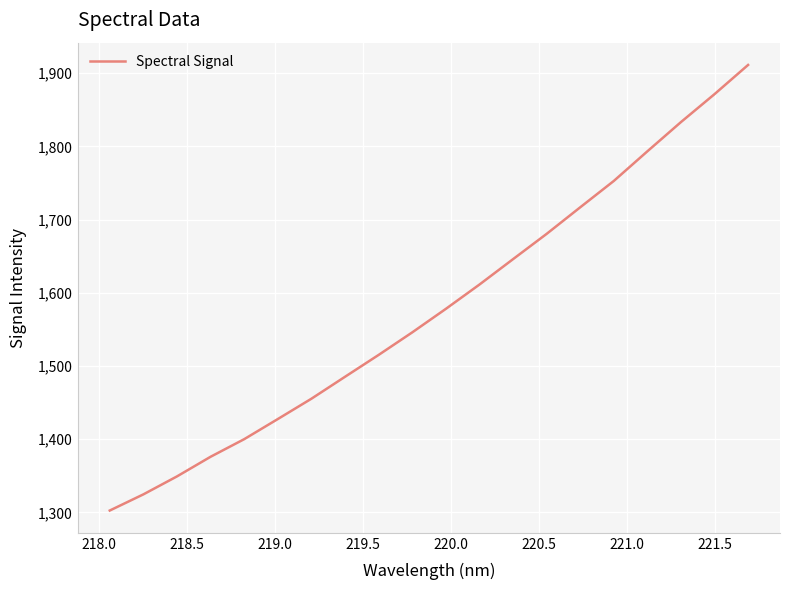

What is the smallest value displayed?

1302.6